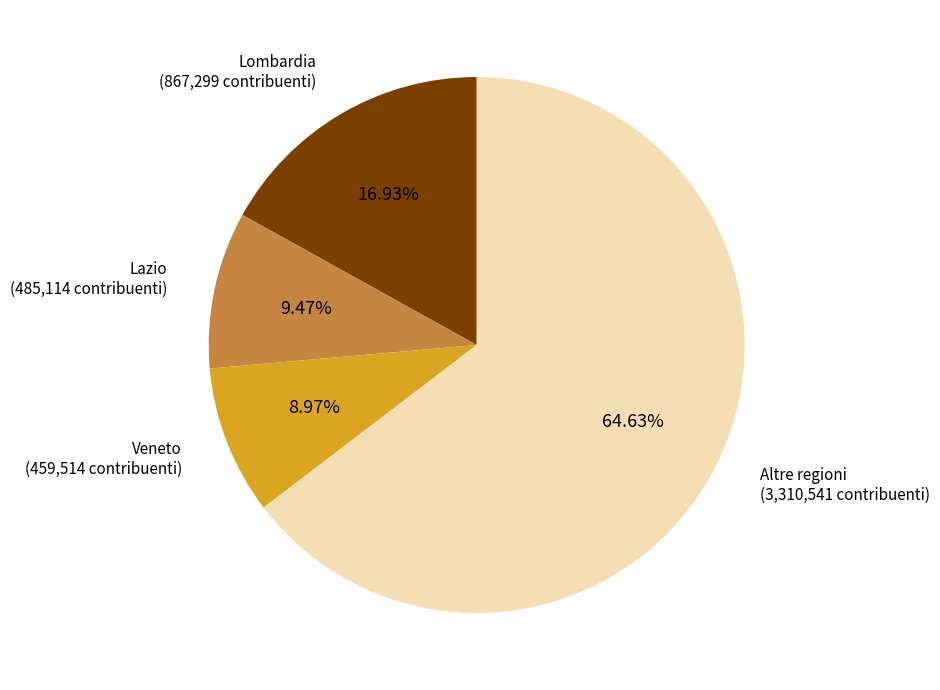

Is there any slice that represents more than half of the pie?

Yes